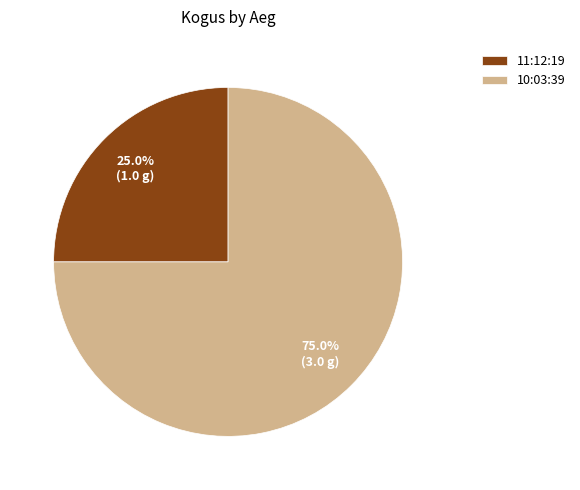

How many slices are in this pie chart?

2